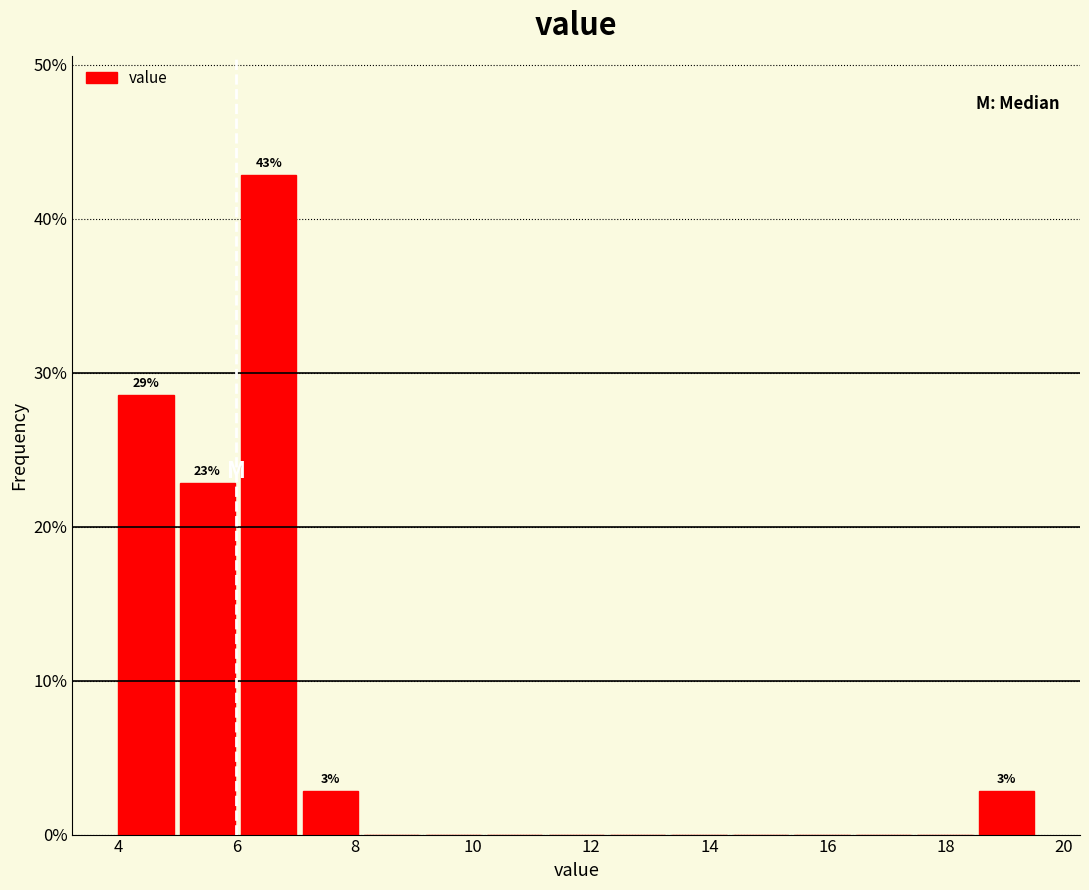

Over which range of the x-axis is the bar tallest?

6.08 to 7.12